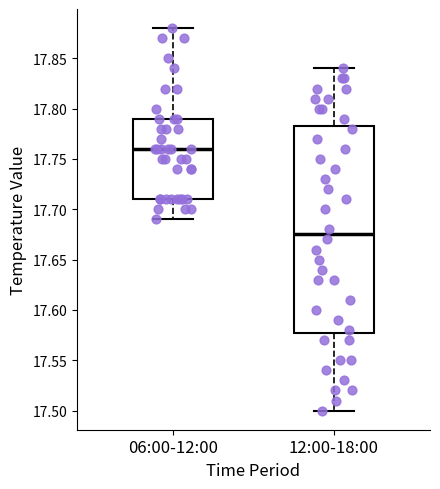

Reading left to right, transcribe this box plot: for each box, give where its median line is, the range the box spans, and where its two whiskers end, as read against the y-axis. The values are not printed on the chart, so give them approximately, as read against the axis.

06:00-12:00: median 17.760, box 17.710 to 17.790, whiskers 17.690 to 17.880
12:00-18:00: median 17.675, box 17.580 to 17.785, whiskers 17.500 to 17.840